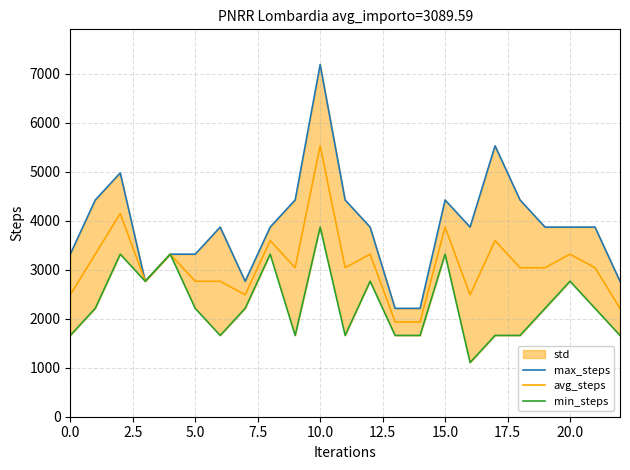

What is the lowest value of the avg_steps series?

1935.5